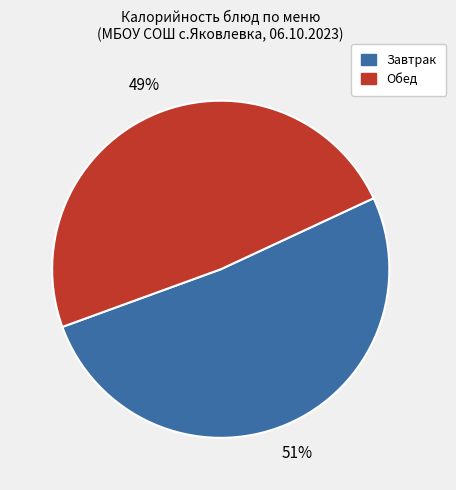

Count the number of slices in the pie.

2